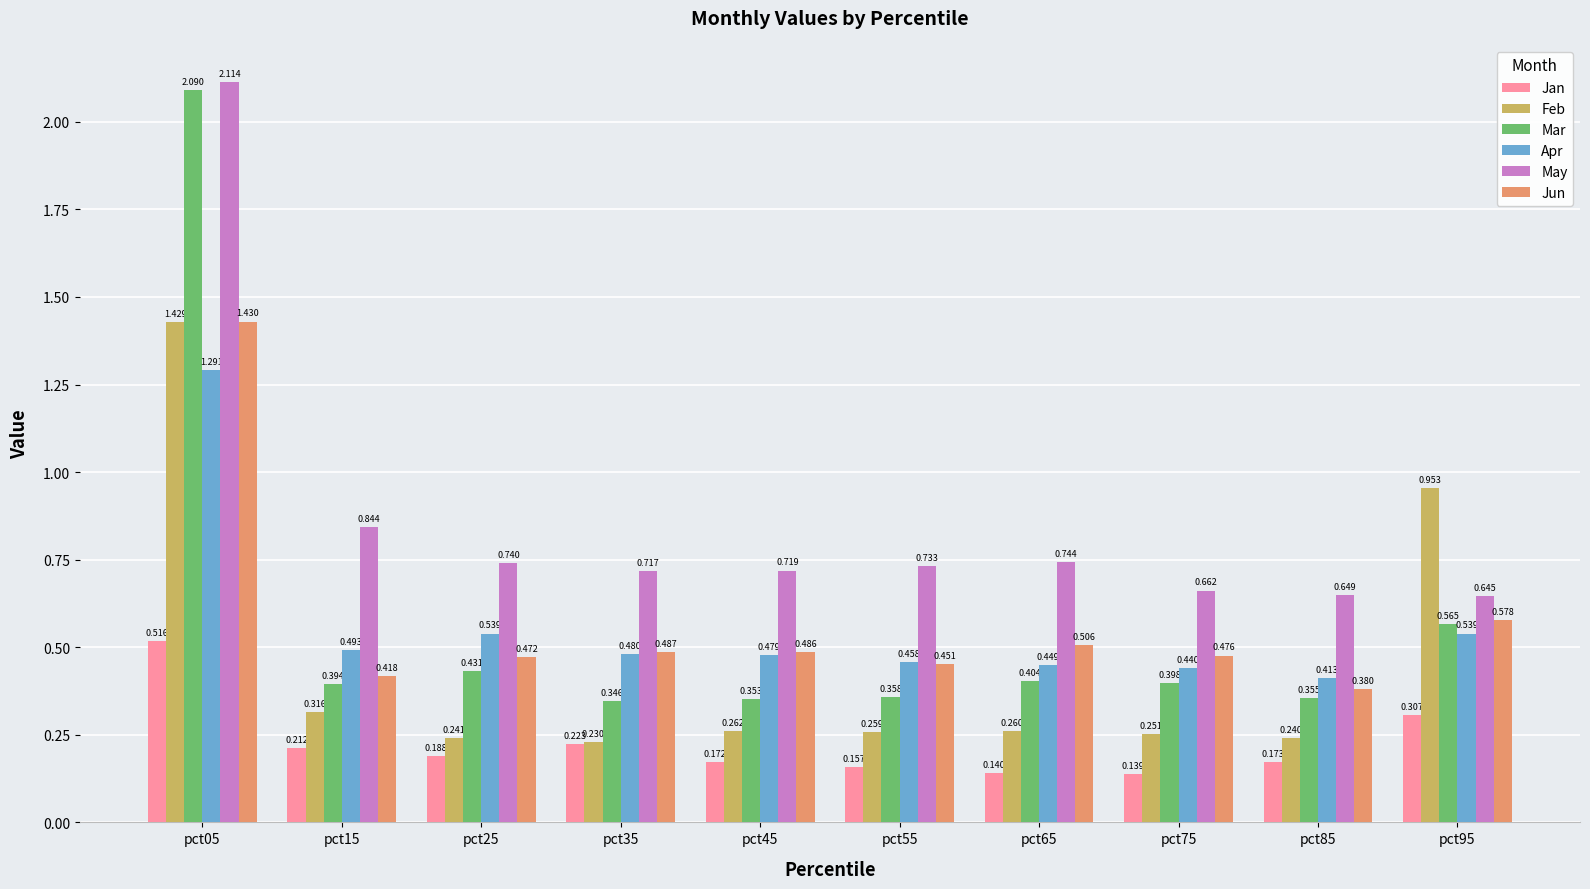

Rank the series by their maximum value, from highest to lowest.

May, Mar, Jun, Feb, Apr, Jan